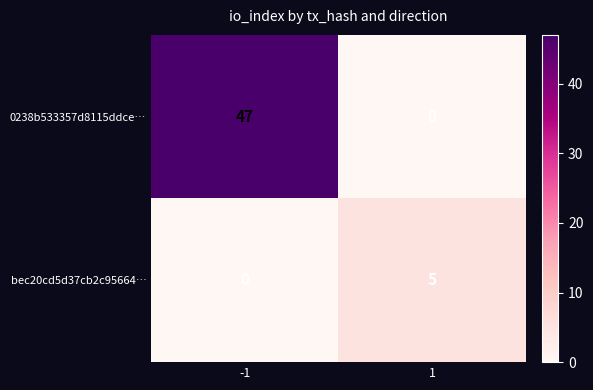

What is the sum of all 0238b533357d8115ddce… values?

47